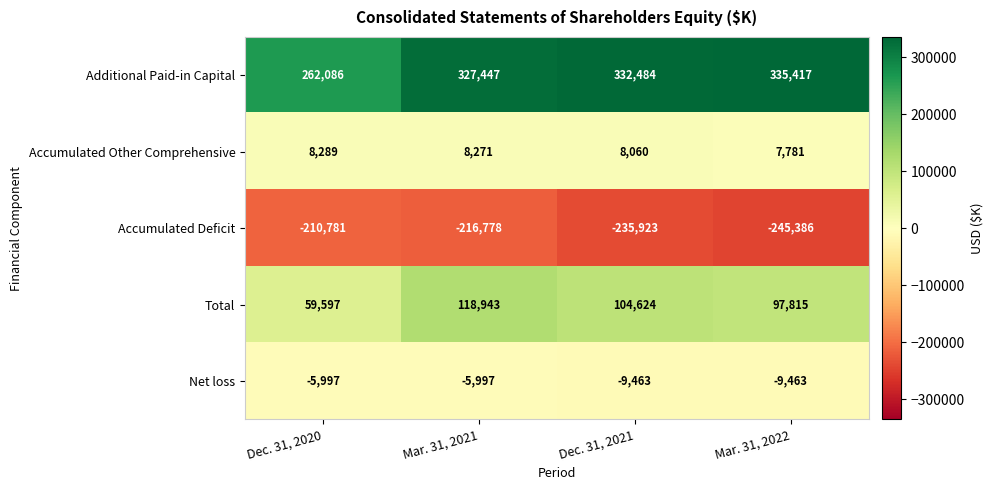

Reading right to left, list all the values displayed in this chart.

Additional Paid-in Capital: Mar. 31, 2022=335417	Dec. 31, 2021=332484	Mar. 31, 2021=327447	Dec. 31, 2020=262086
Accumulated Other Comprehensive: Mar. 31, 2022=7781	Dec. 31, 2021=8060	Mar. 31, 2021=8271	Dec. 31, 2020=8289
Accumulated Deficit: Mar. 31, 2022=-245386	Dec. 31, 2021=-235923	Mar. 31, 2021=-216778	Dec. 31, 2020=-210781
Total: Mar. 31, 2022=97815	Dec. 31, 2021=104624	Mar. 31, 2021=118943	Dec. 31, 2020=59597
Net loss: Mar. 31, 2022=-9463	Dec. 31, 2021=-9463	Mar. 31, 2021=-5997	Dec. 31, 2020=-5997